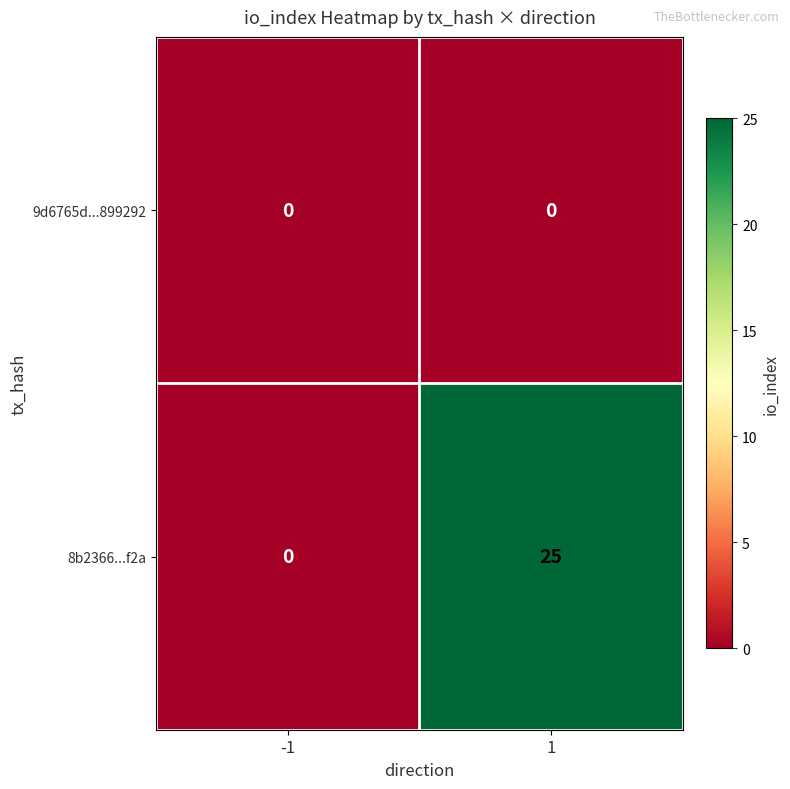

Rank the series by their maximum value, from lowest to highest.

9d6765d...899292, 8b2366...f2a